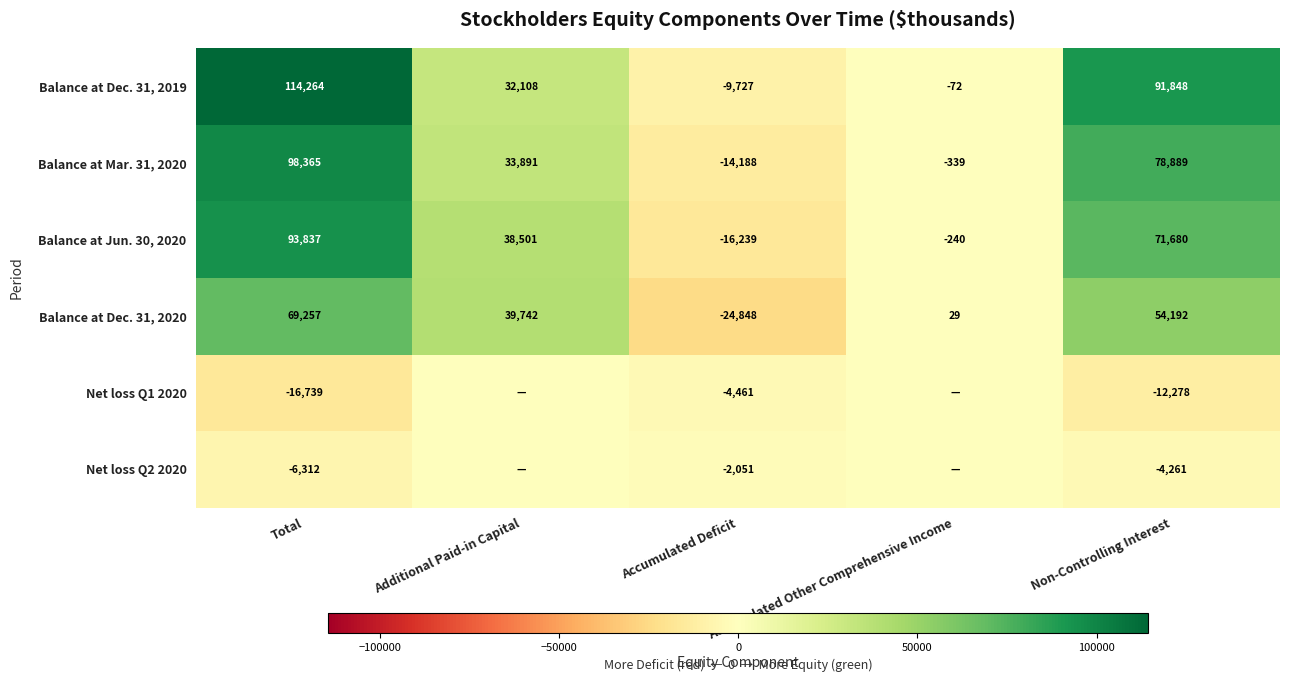

Which label corresponds to the largest value in the chart?

Total